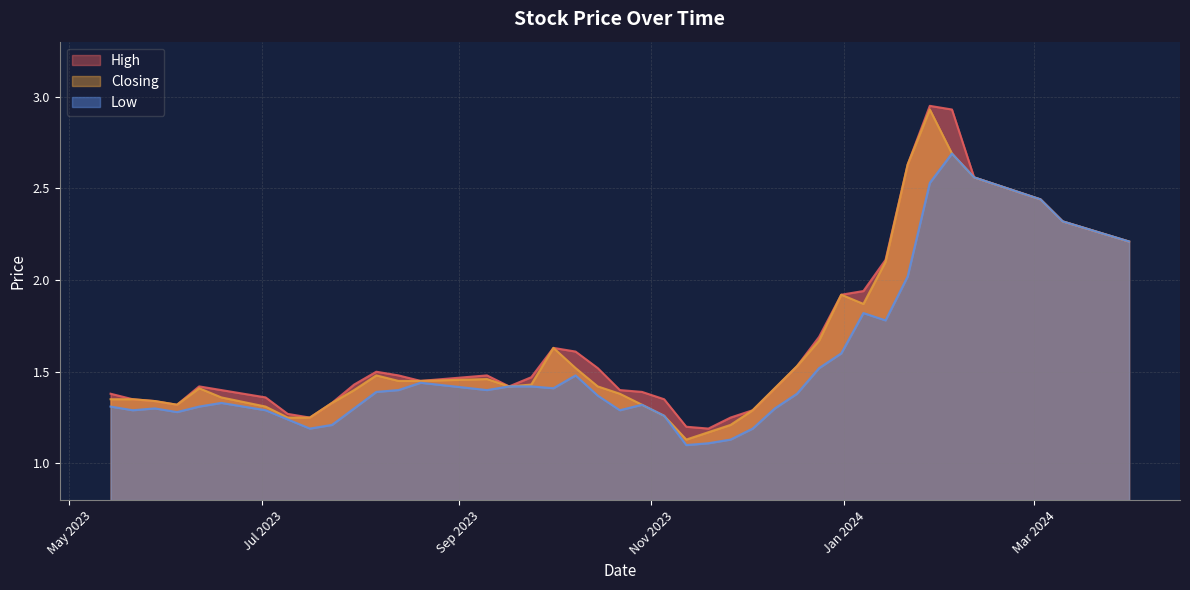

At which category is the sum across all series the highest?

28/01/2024